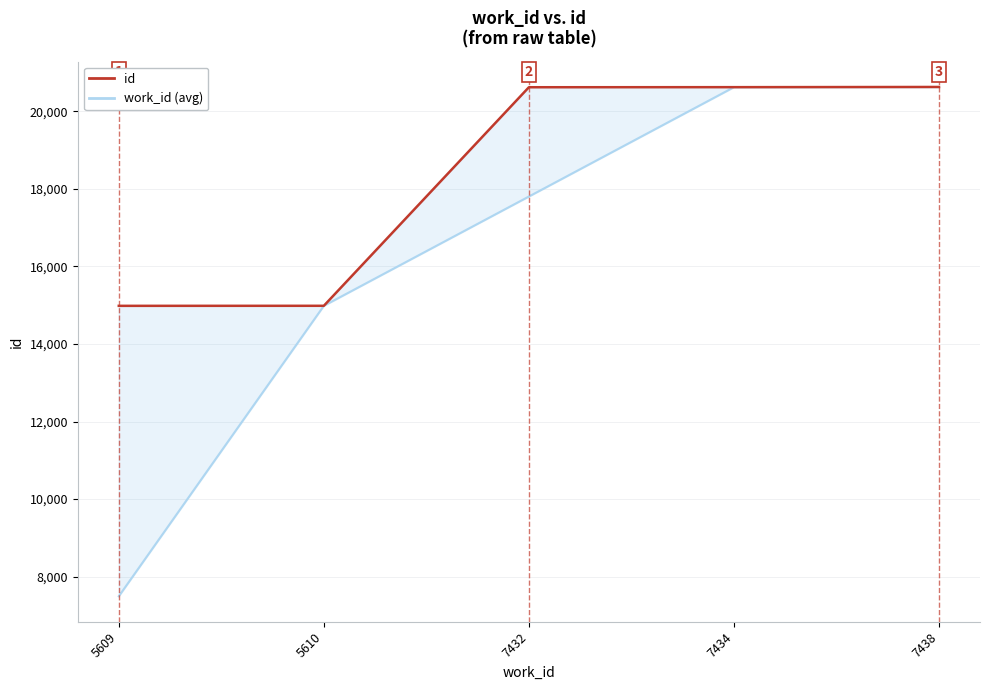

Does the chart have visible grid lines?

Yes